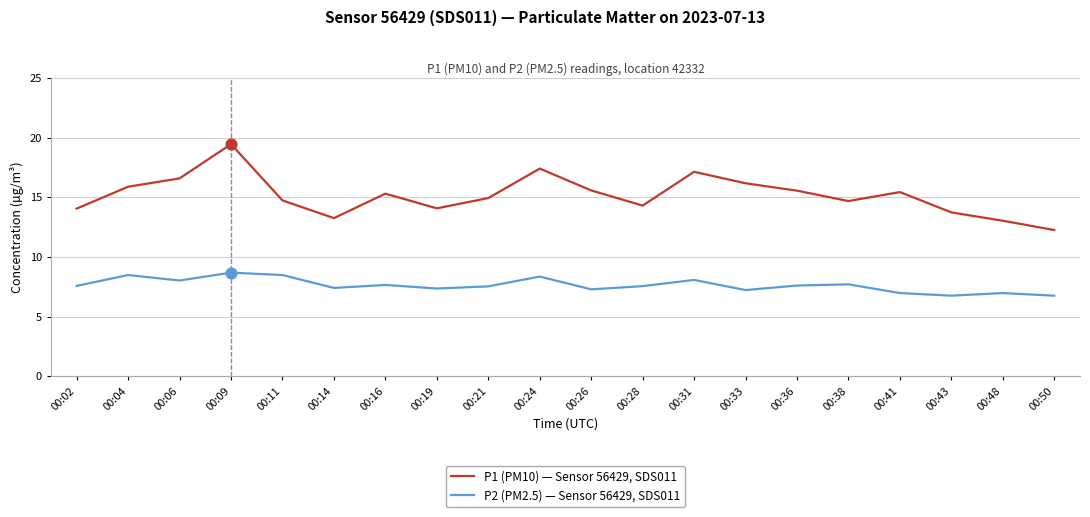

Which series has the widest spread of values?

P1 (PM10) — Sensor 56429, SDS011